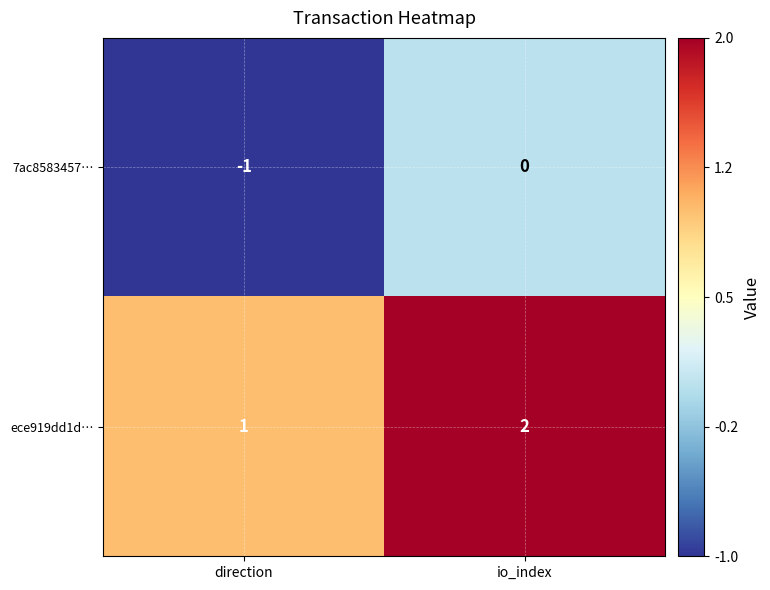

True or false: 7ac8583457… has a value of -1 at direction.

True